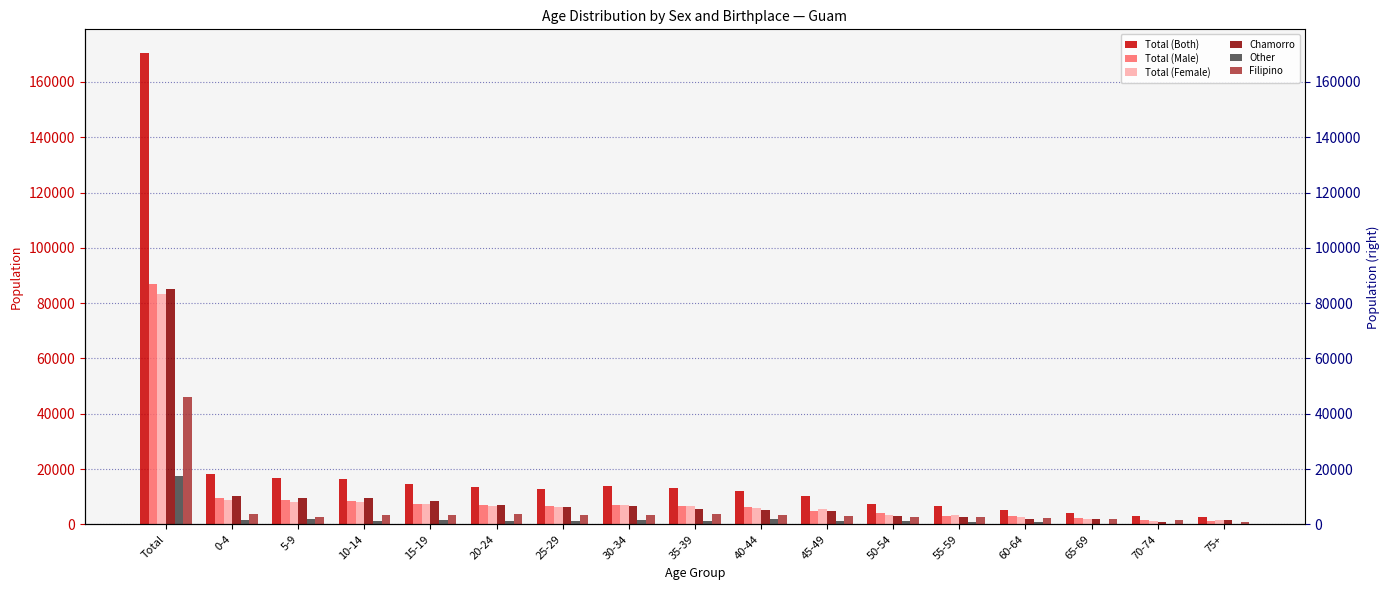

What is the spread (max minus min) of values at 30-34?

12349